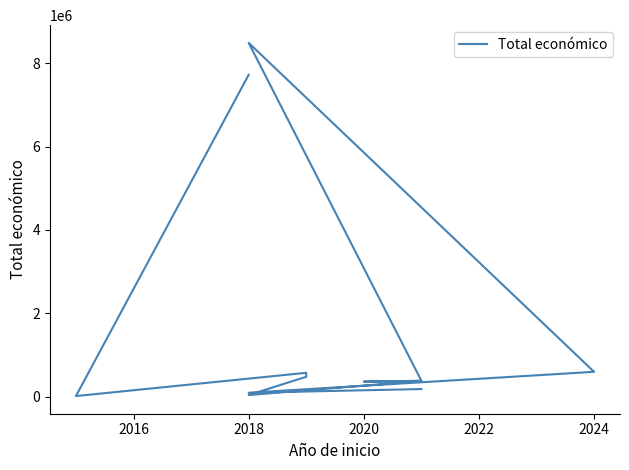

How many interior local valleys (lower than both neighbors) does the data have?

4